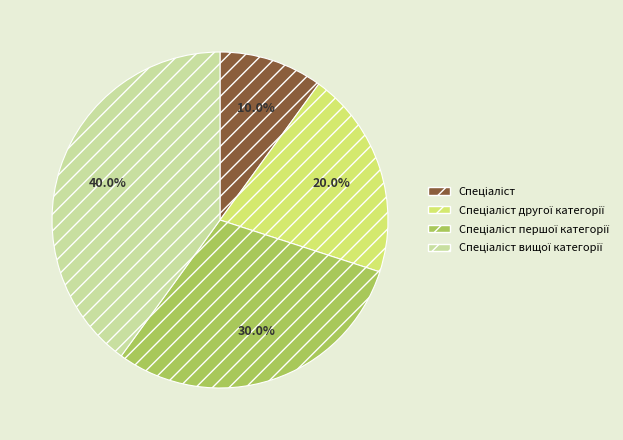

Is there a majority slice in this chart?

No